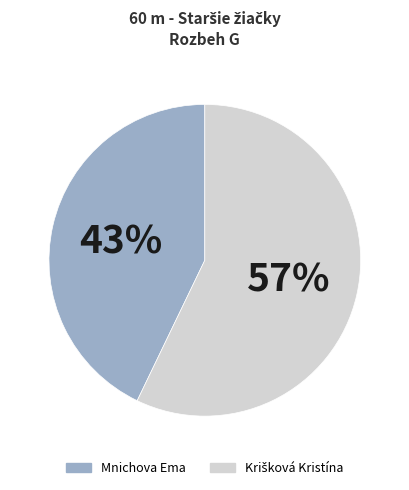

Does any single category account for the majority?

Yes